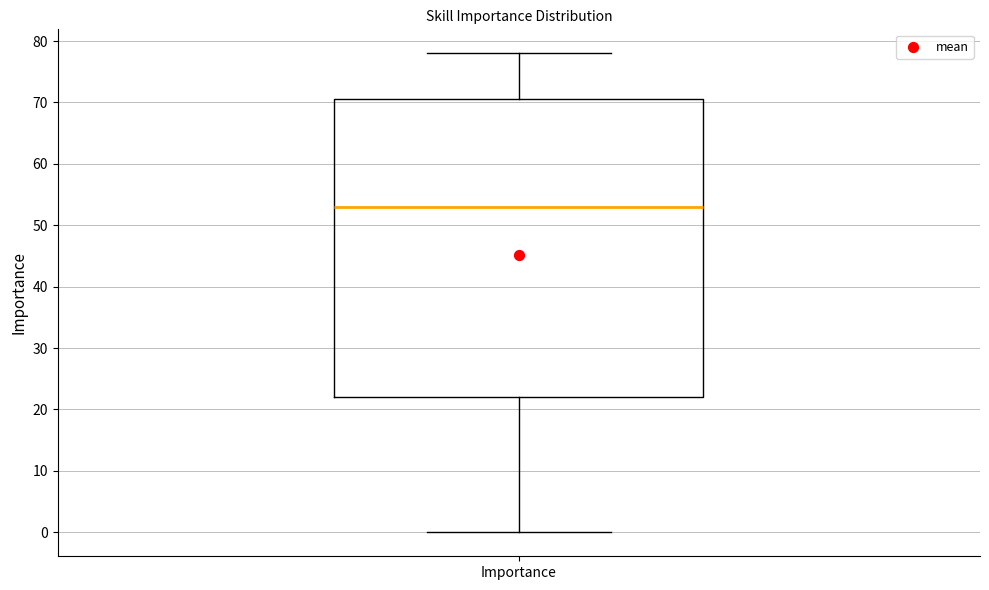

Where is the lower edge of the box for Importance on the y-axis? The values are not printed on the chart, so give them approximately, as read against the axis.

22